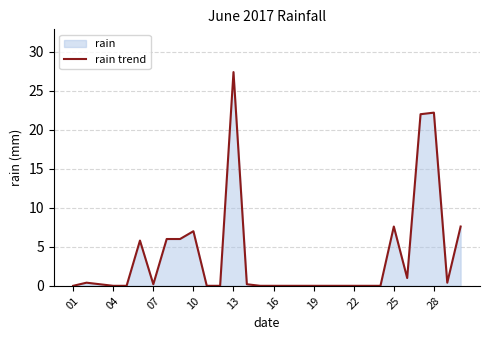

How many series are shown in this chart?

1